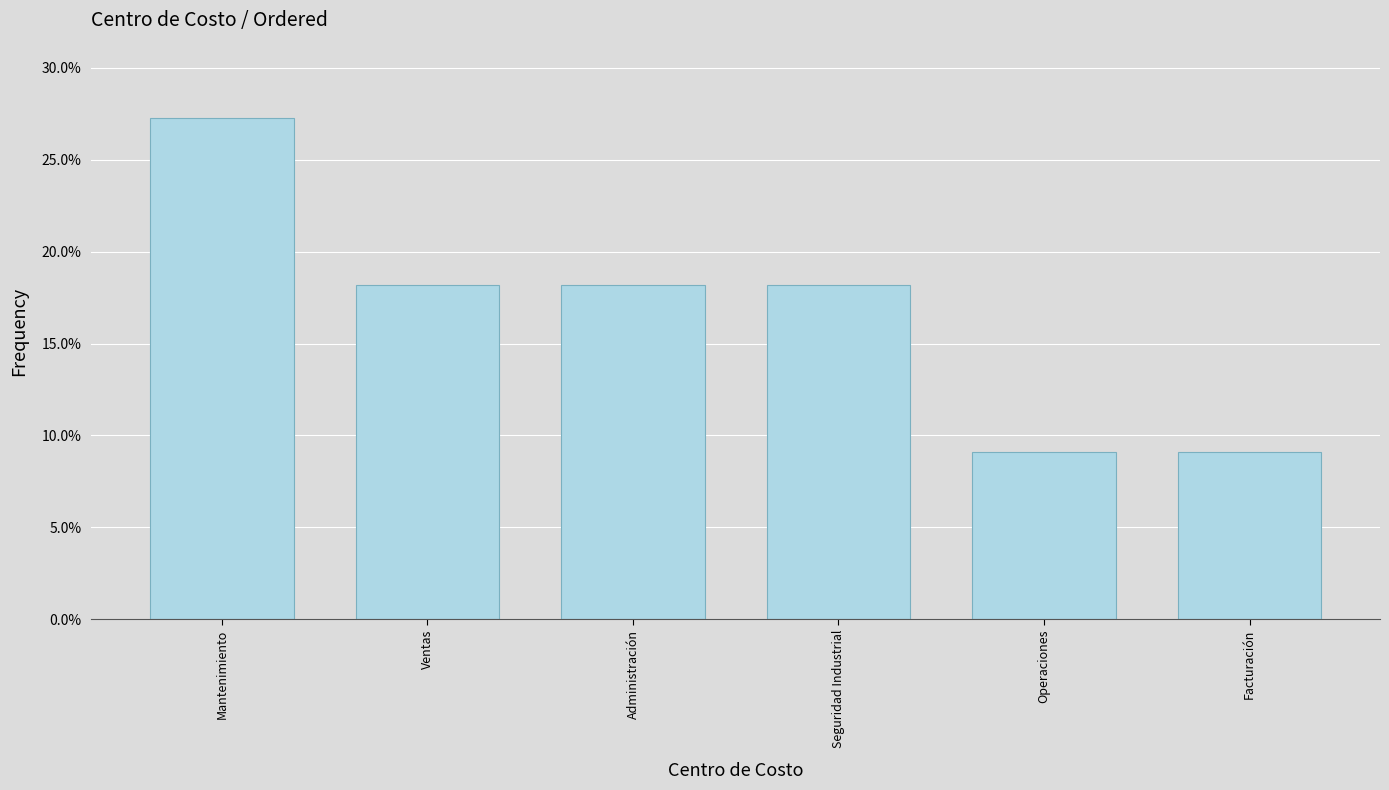

Rank the categories by value from highest to lowest.

Mantenimiento, Ventas, Administración, Seguridad Industrial, Operaciones, Facturación